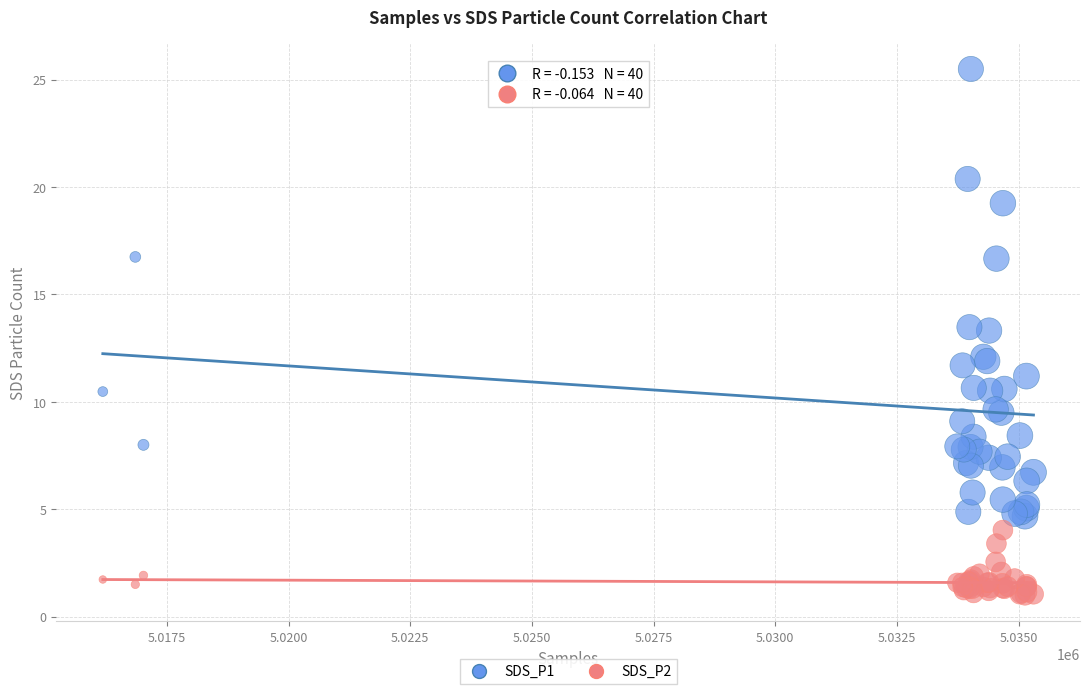

Which series has the widest spread of Y values?

SDS_P1